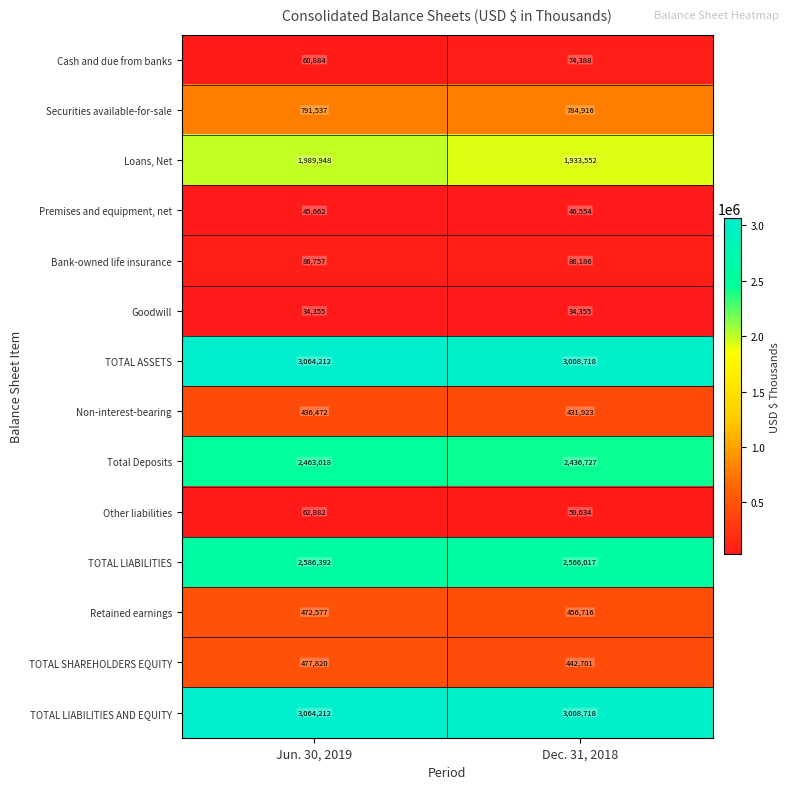

List the labels in order of TOTAL LIABILITIES AND EQUITY value, smallest first.

Dec. 31, 2018, Jun. 30, 2019